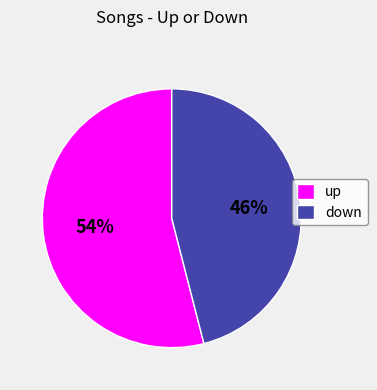

Is down the majority of the pie?

No